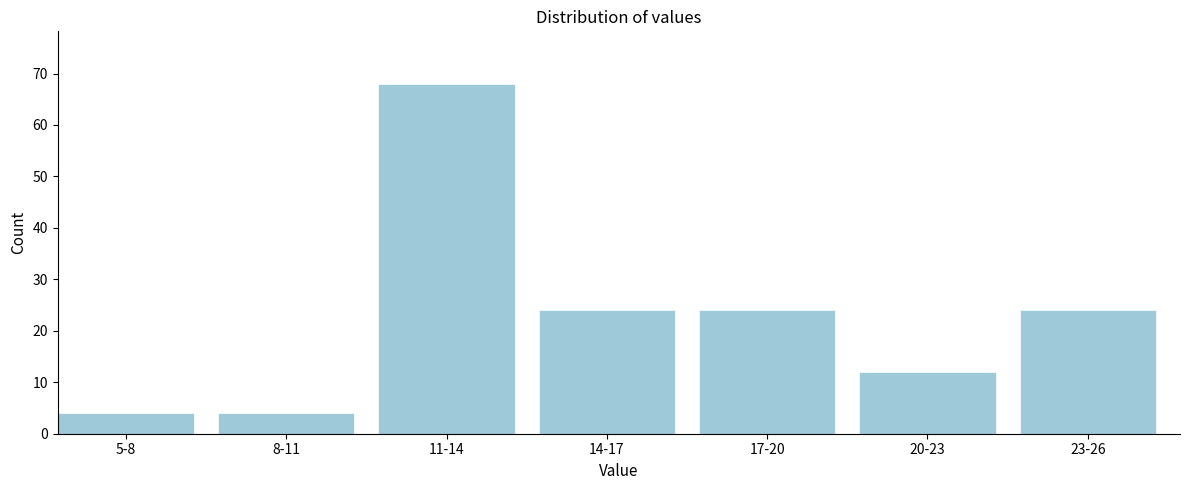

Reading left to right, transcribe all the data shown in this chart.

5-8=4	8-11=4	11-14=68	14-17=24	17-20=24	20-23=12	23-26=24